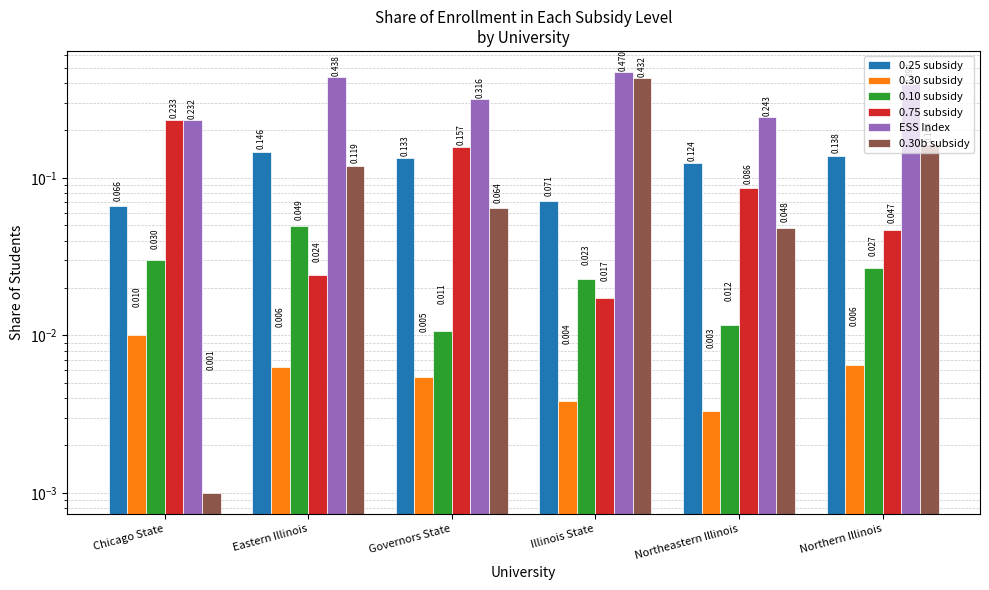

Which series has the largest range (max minus min)?

0.30b subsidy